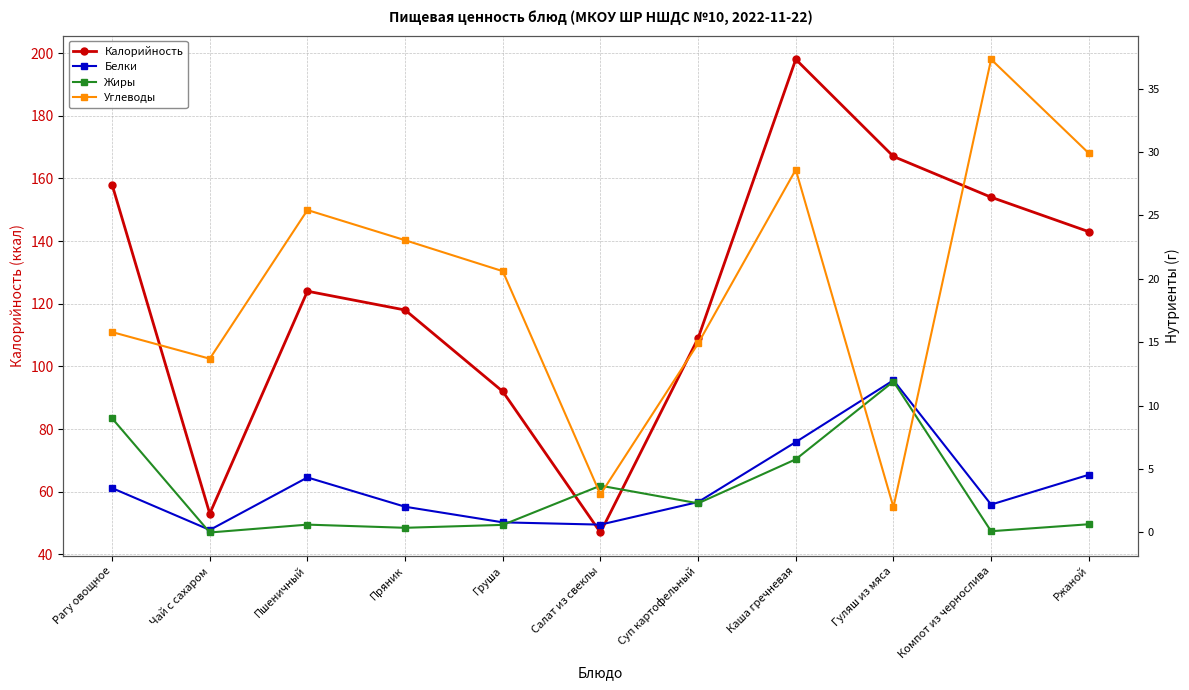

True or false: Калорийность has a value of 238.7 at Ржаной.

False